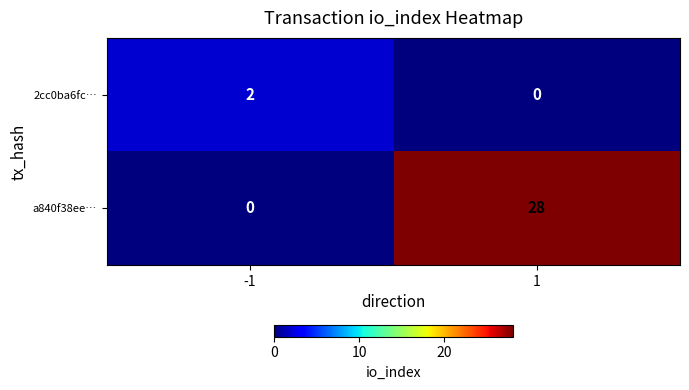

List the series in order of their overall mean, lowest first.

2cc0ba6fc…, a840f38ee…